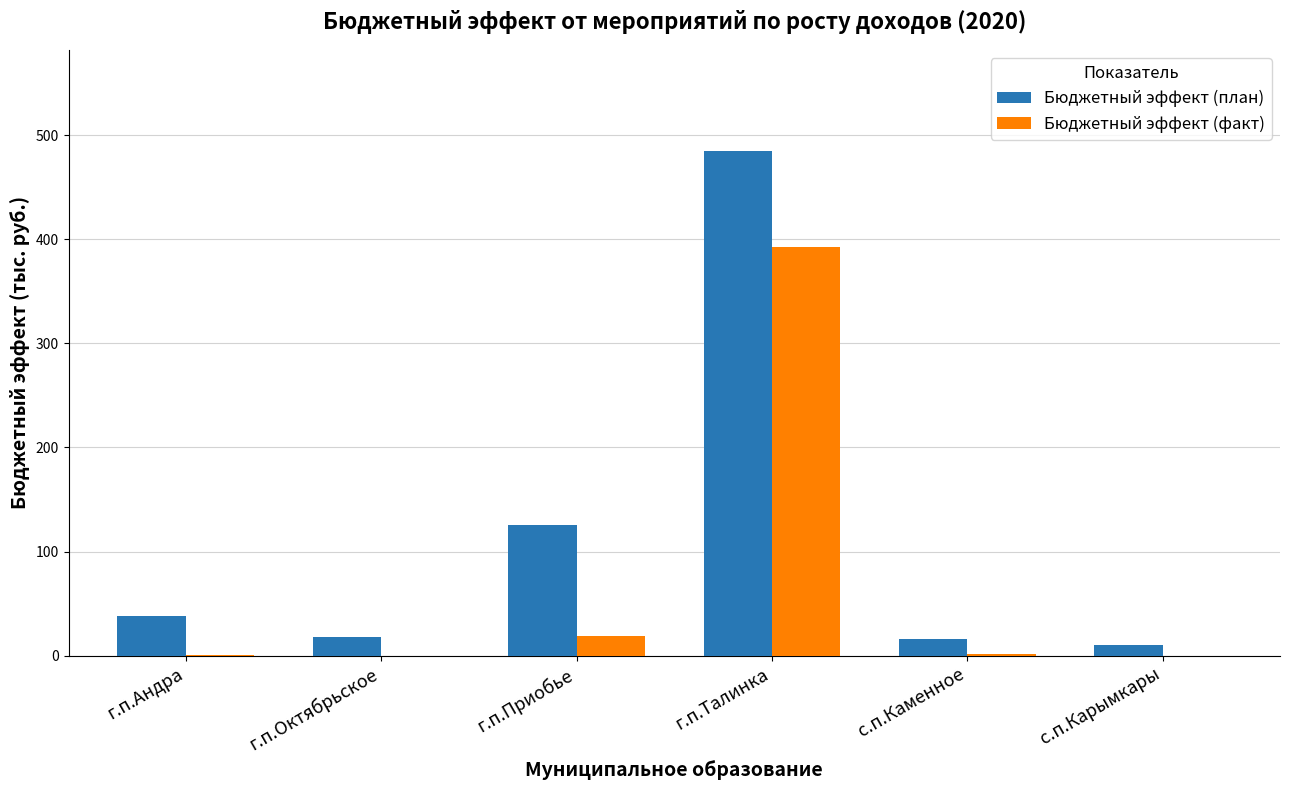

What is the spread (max minus min) of values at г.п.Талинка?

92.2